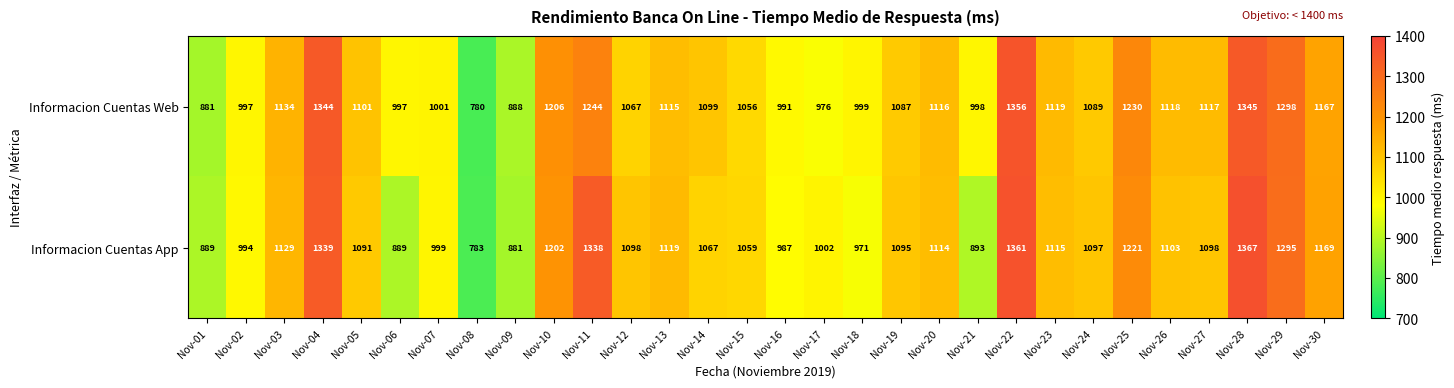

At which label does Informacion Cuentas App first exceed 1098?

Nov-03